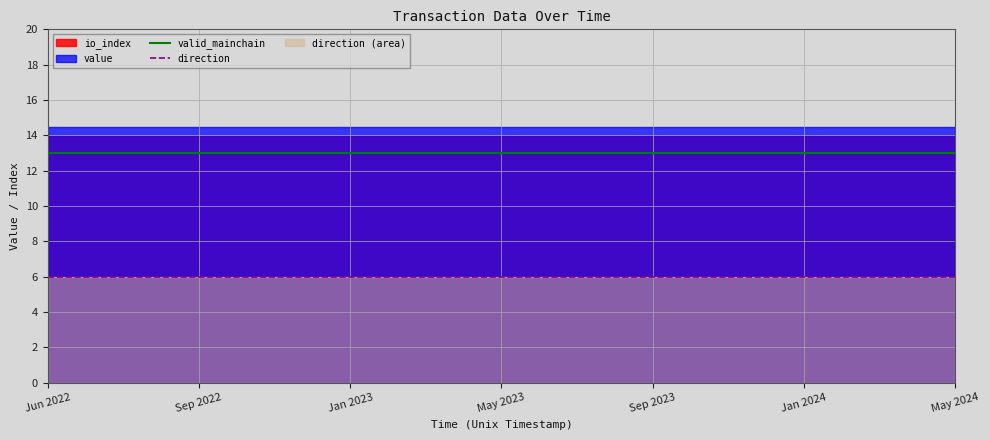

What is the highest value of the valid_mainchain series?

13